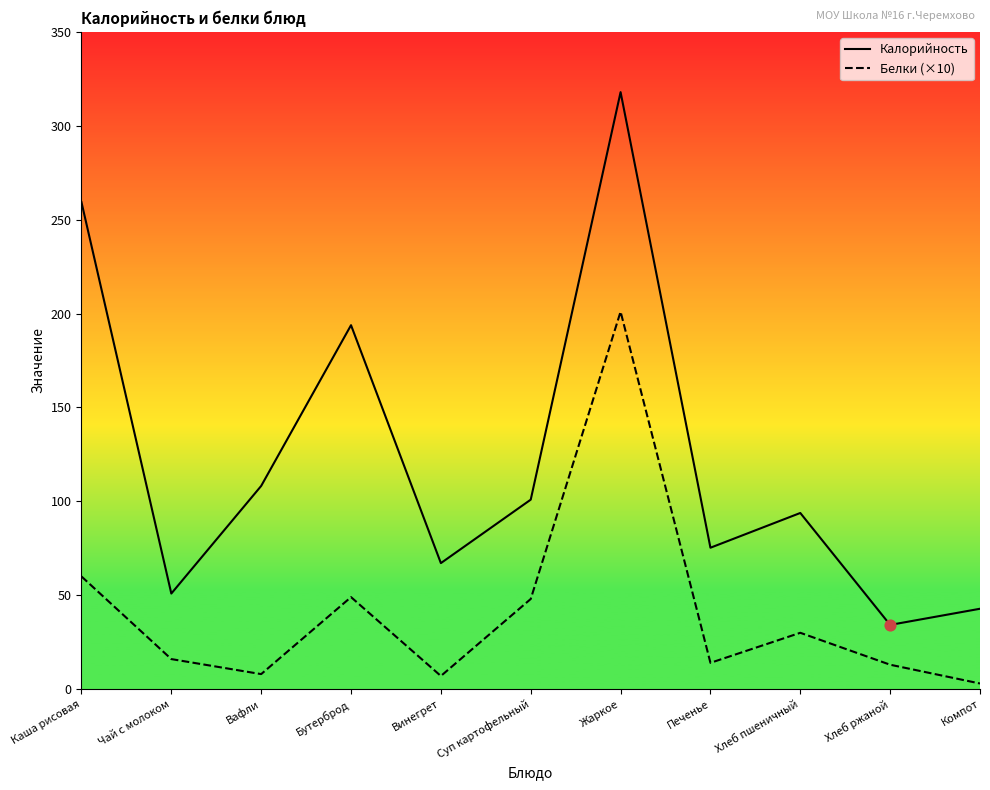

At how many categories does at least one series exceed 204?

2